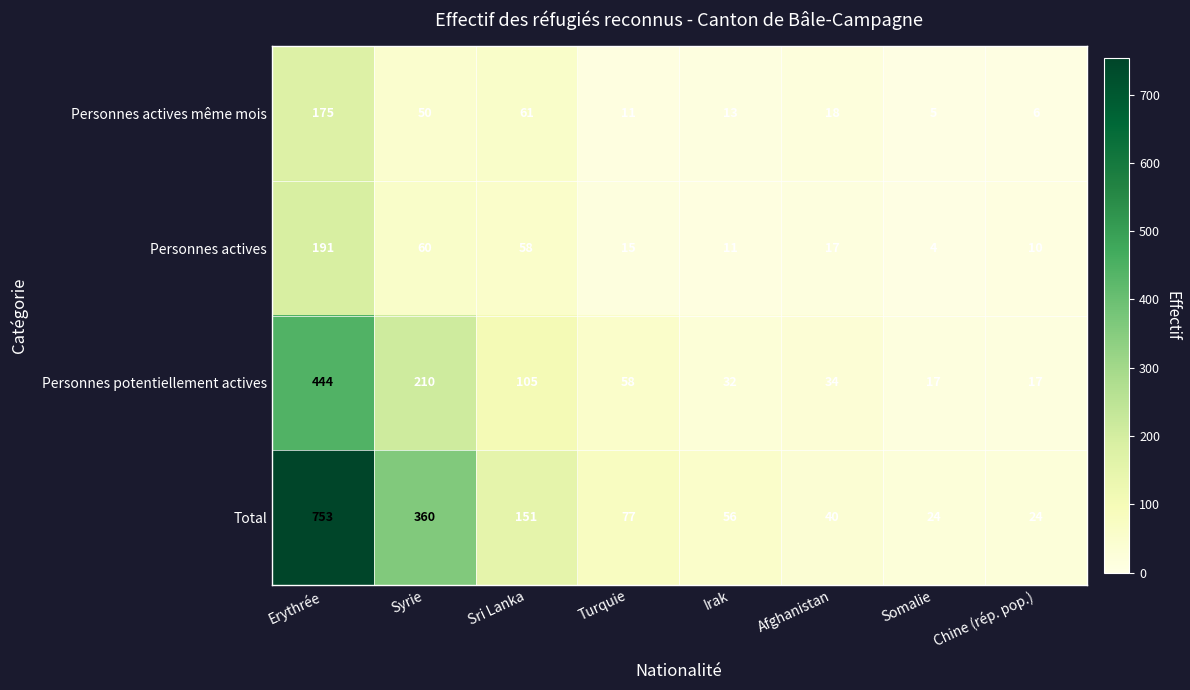

What is the spread (max minus min) of values at Turquie?

66